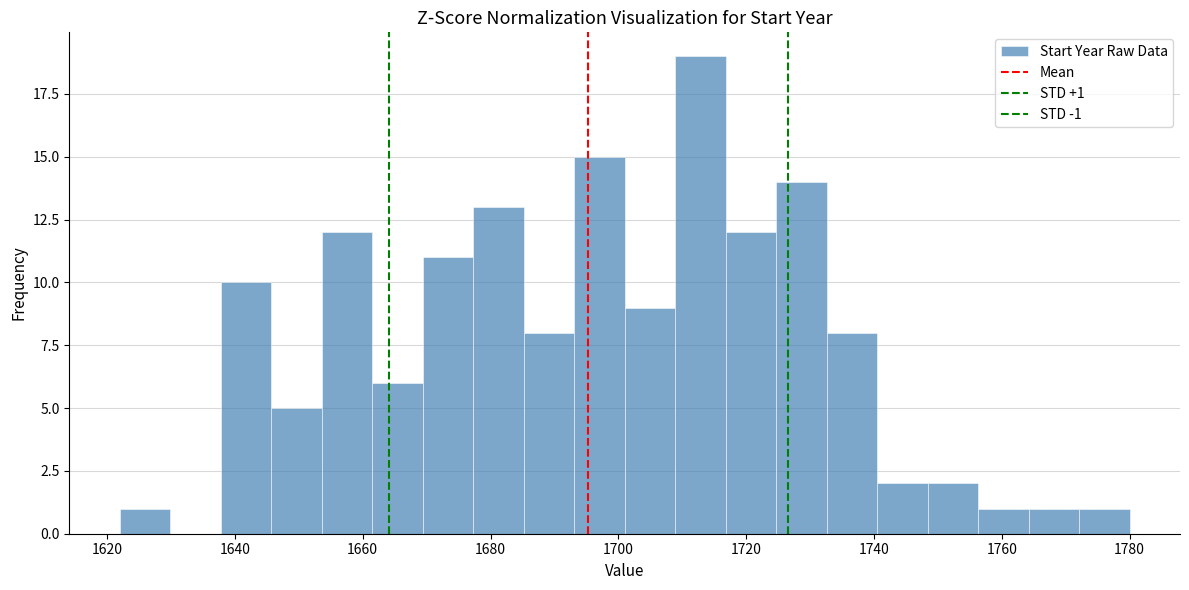

Around what value on the x-axis is the tallest bar? Give the approximate position of its centre, as read against the axis.

1712